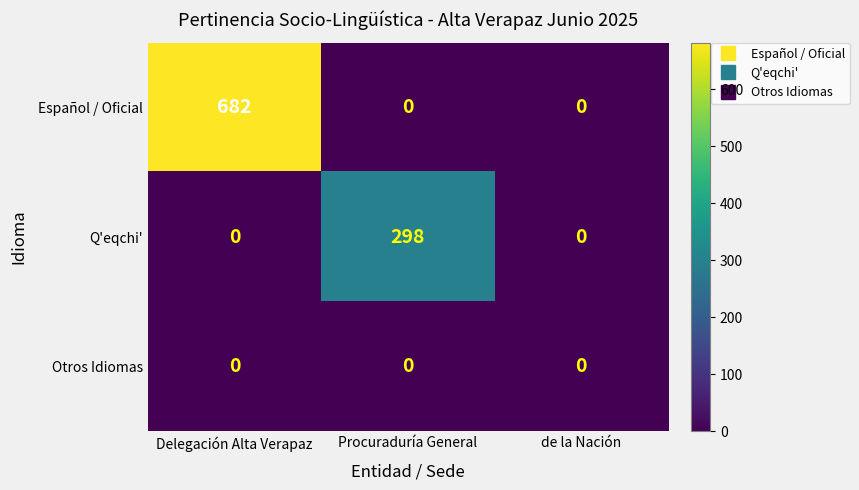

Is it true that Q'eqchi' equals 200 at Delegación Alta Verapaz?

False